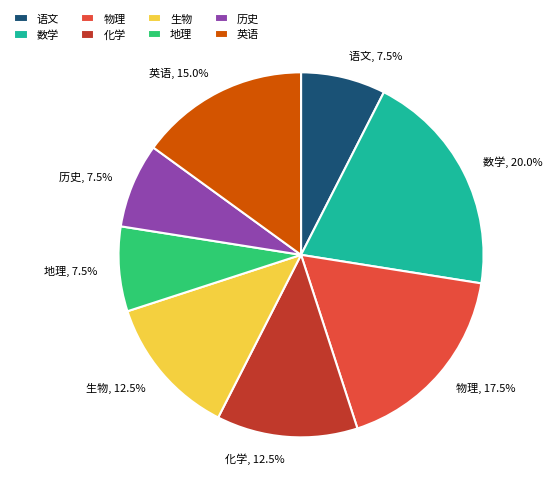

What is the ratio of the value at 英语 to the value at 化学?

1.2